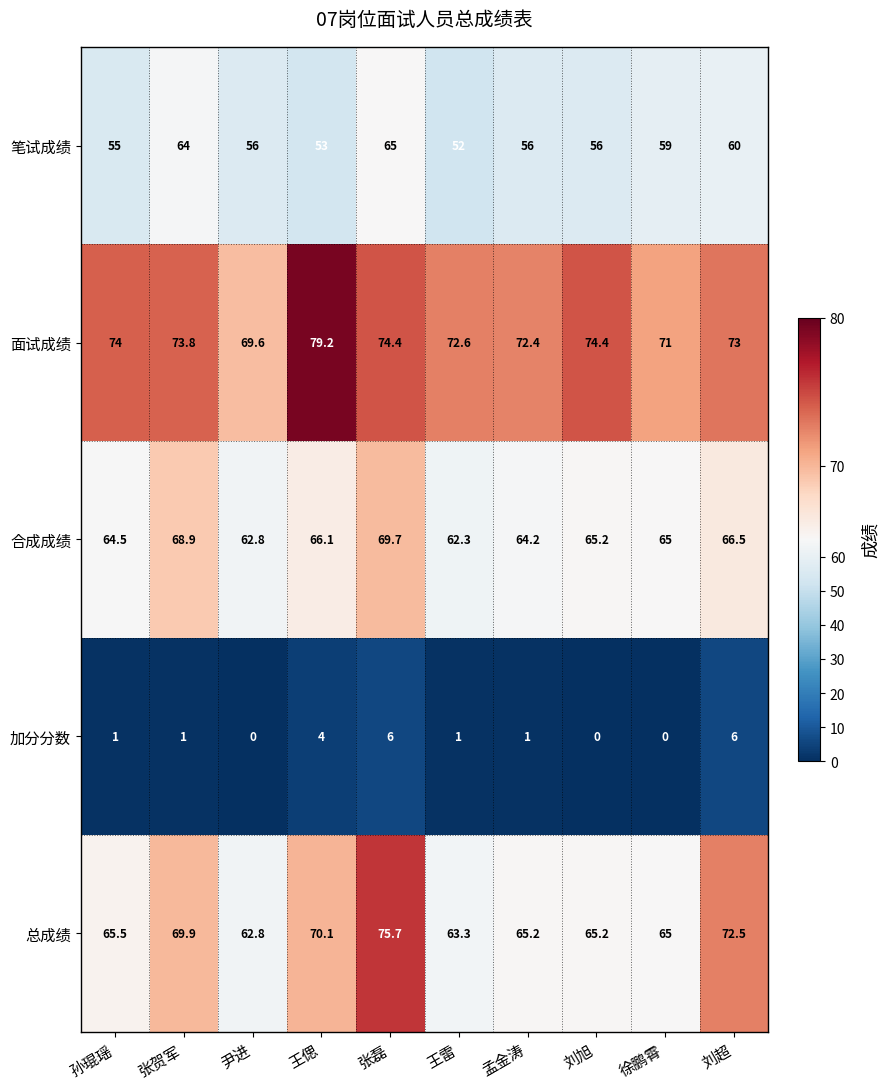

List the series in order of their peak value, lowest first.

加分分数, 笔试成绩, 合成成绩, 总成绩, 面试成绩